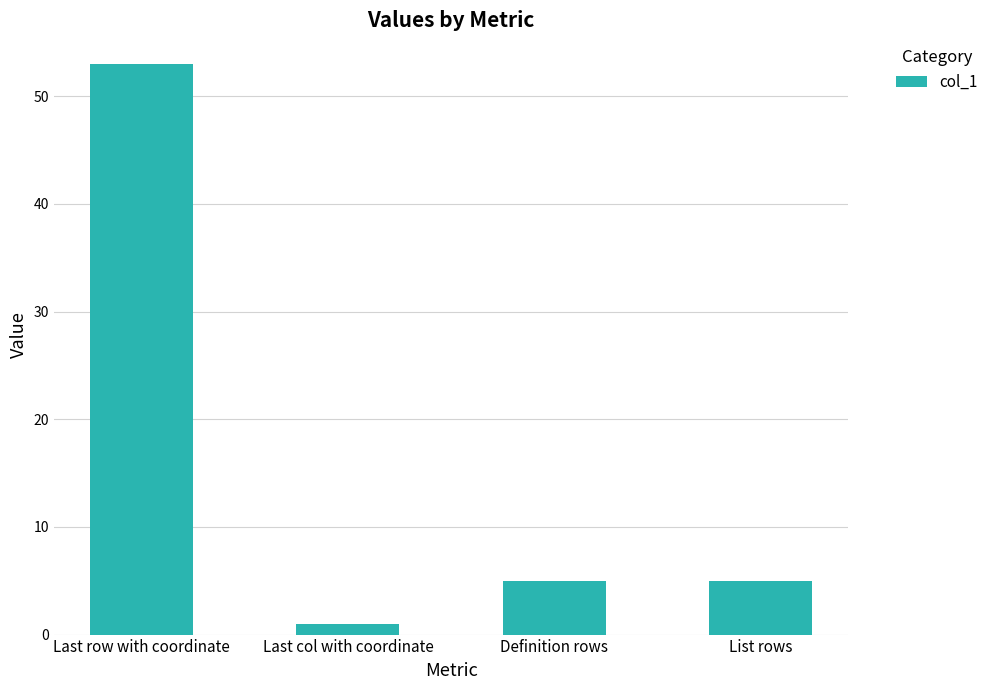

What is the sum of all values?

64